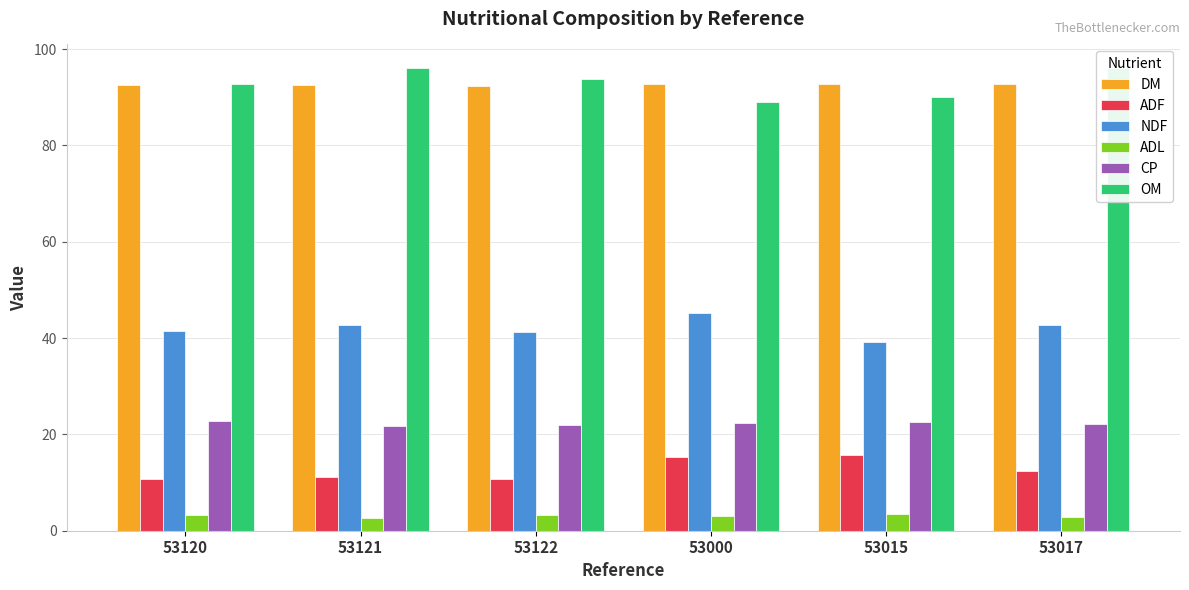

How many groups of bars are there?

6